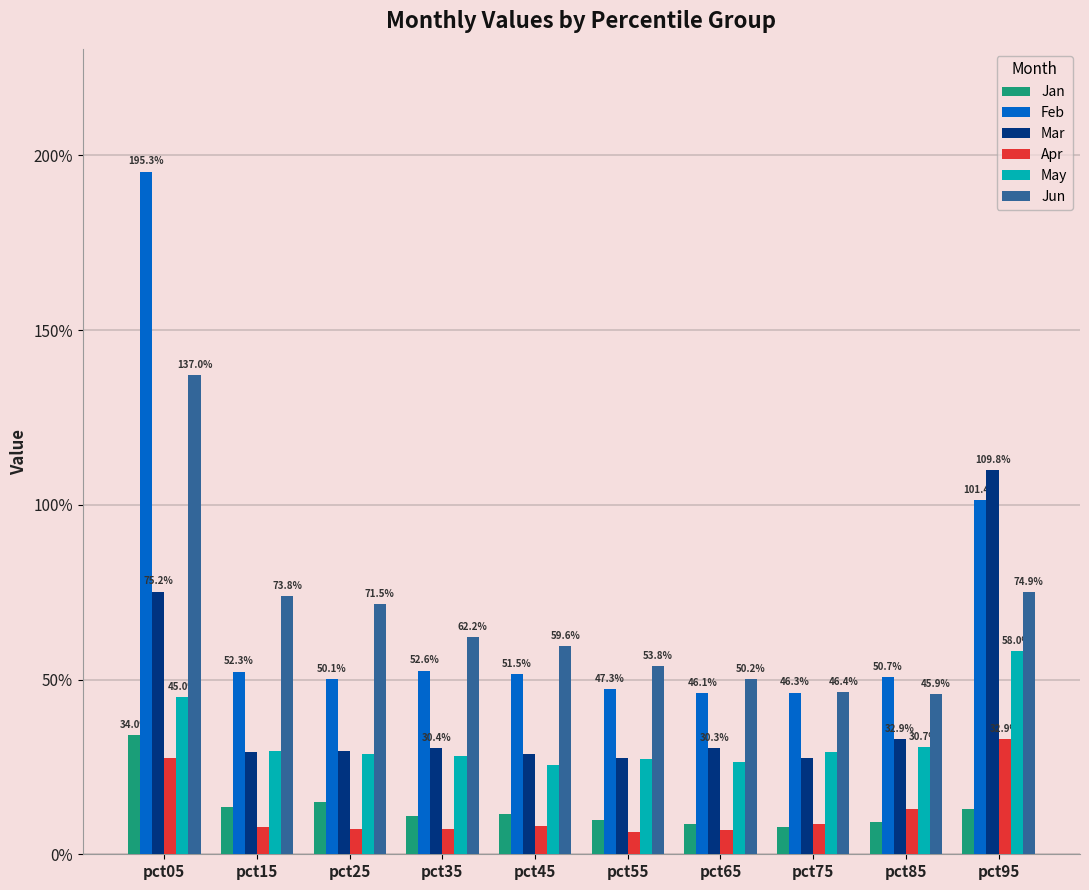

What is the difference between the maximum and minimum values in the Mar series?

0.8